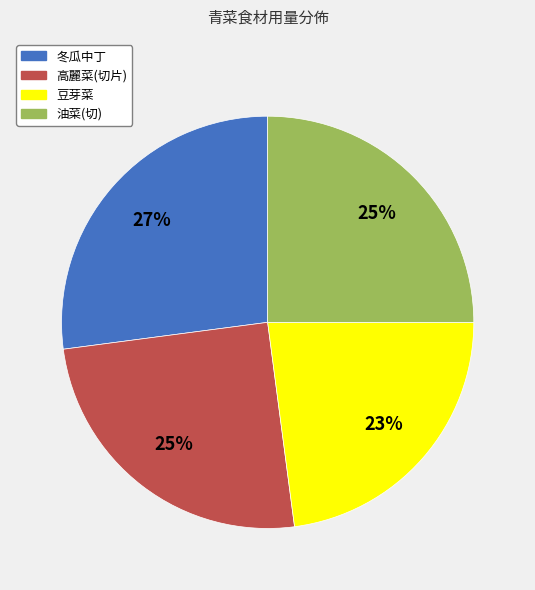

What percentage is the 冬瓜中丁 slice, to the nearest percent?

27%